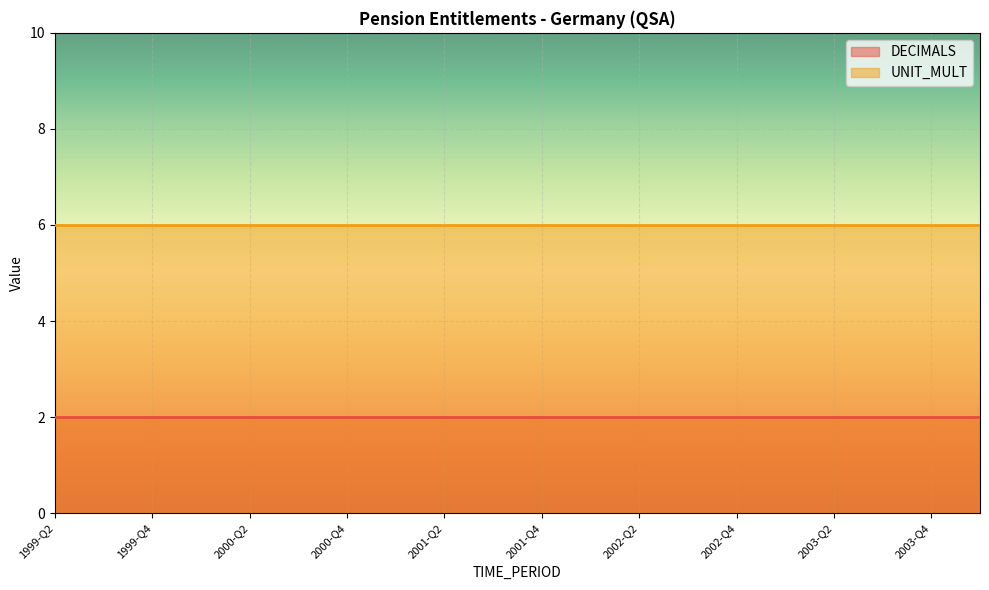

True or false: UNIT_MULT has more than 2 interior local peaks.

False